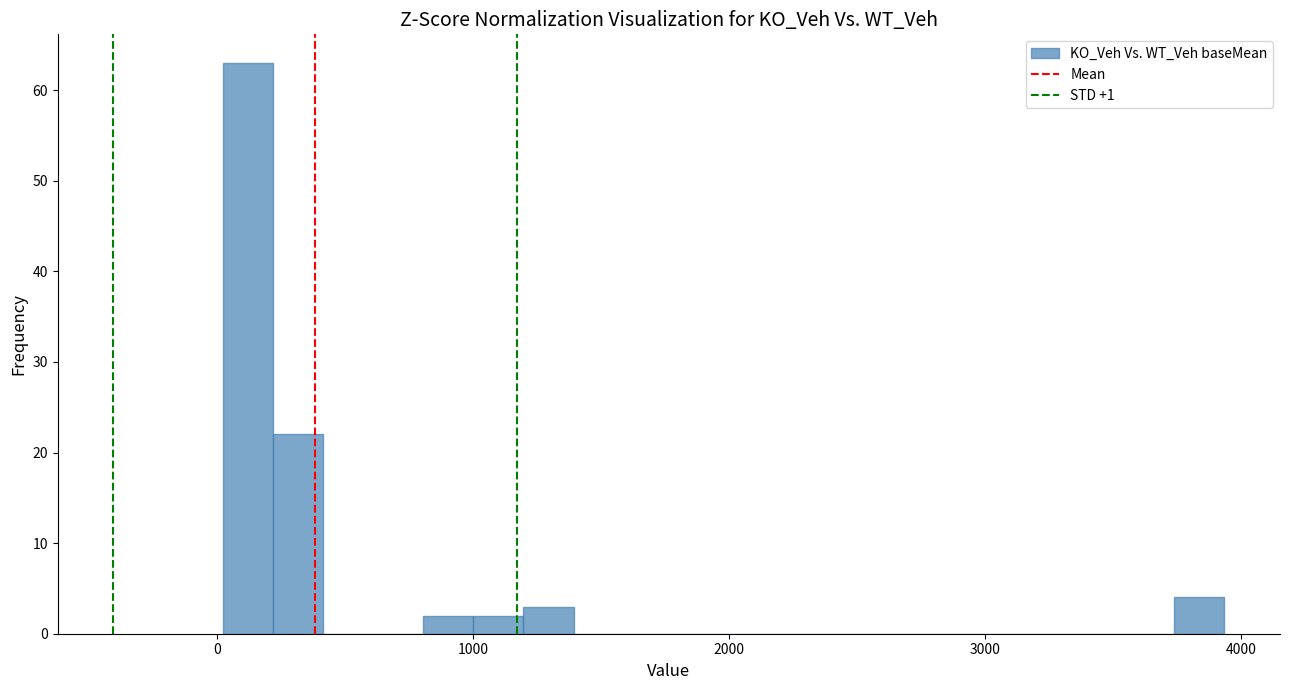

Around what value on the x-axis is the tallest bar? Give the approximate position of its centre, as read against the axis.

100